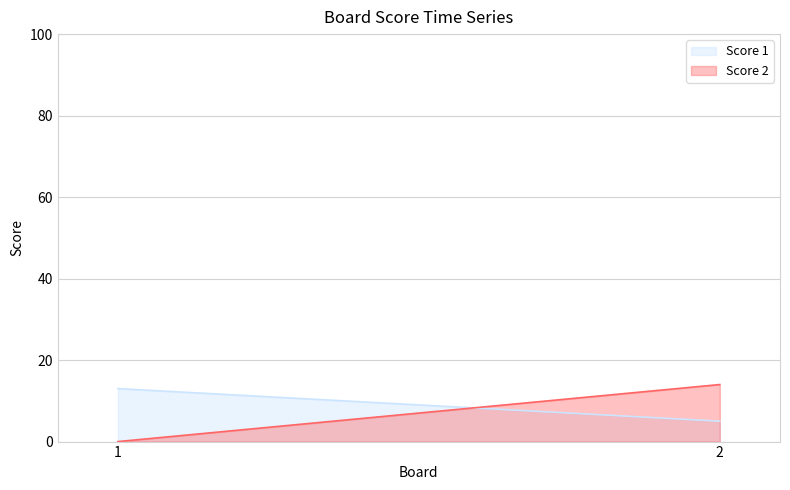

How many series are shown in this chart?

2